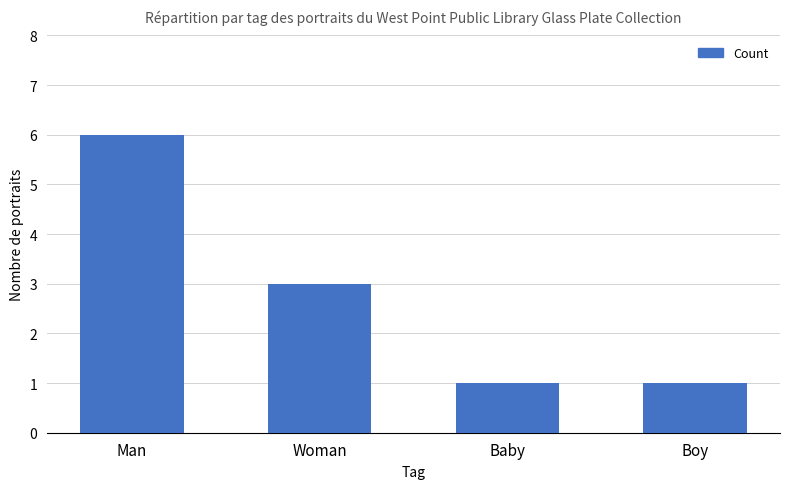

What is the ratio of the value at Boy to the value at Man?

0.2